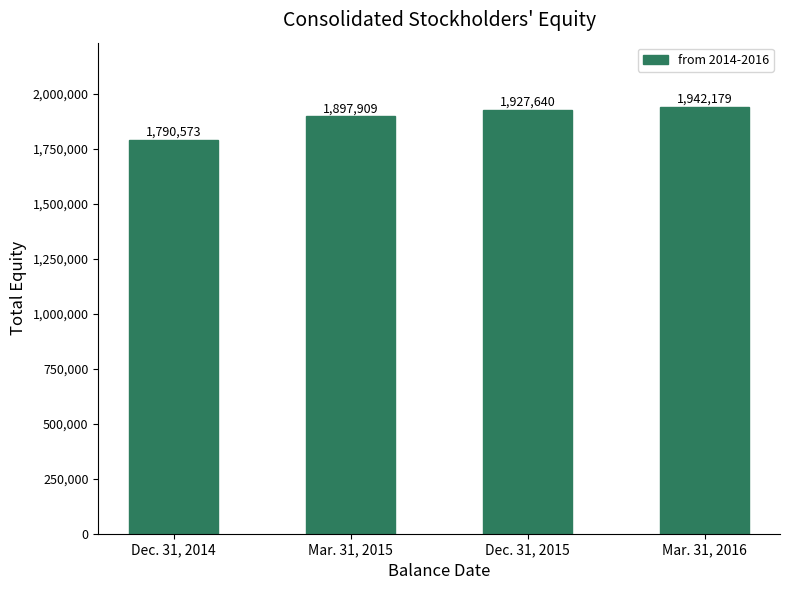

The value at Mar. 31, 2015 is 1897909. True or false?

True